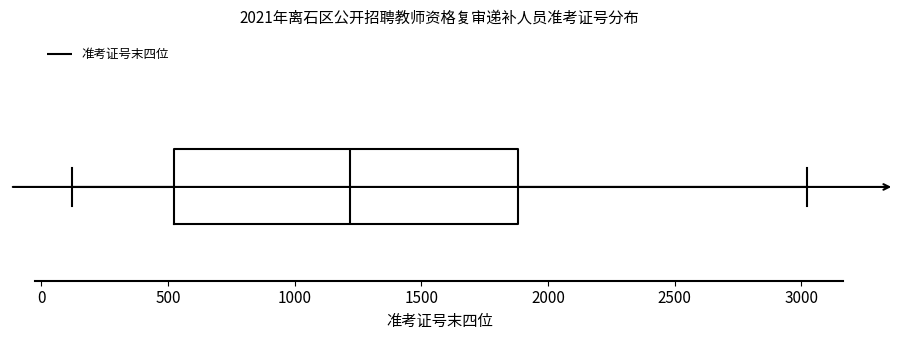

Where is the right edge of the box on the x-axis? The values are not printed on the chart, so give them approximately, as read against the axis.

1900